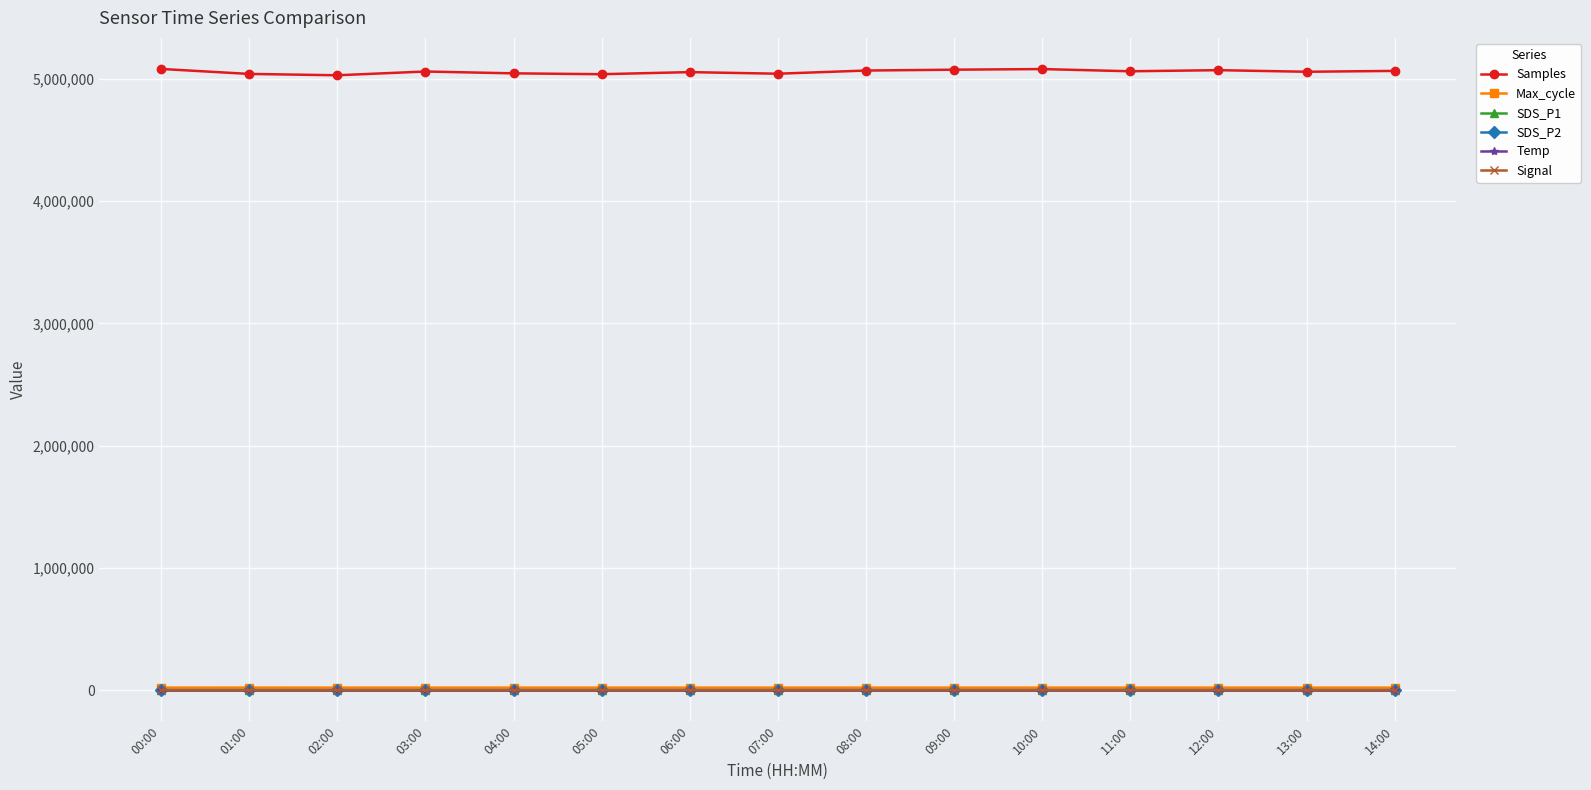

At how many categories does at least one series exceed 2549499?

15